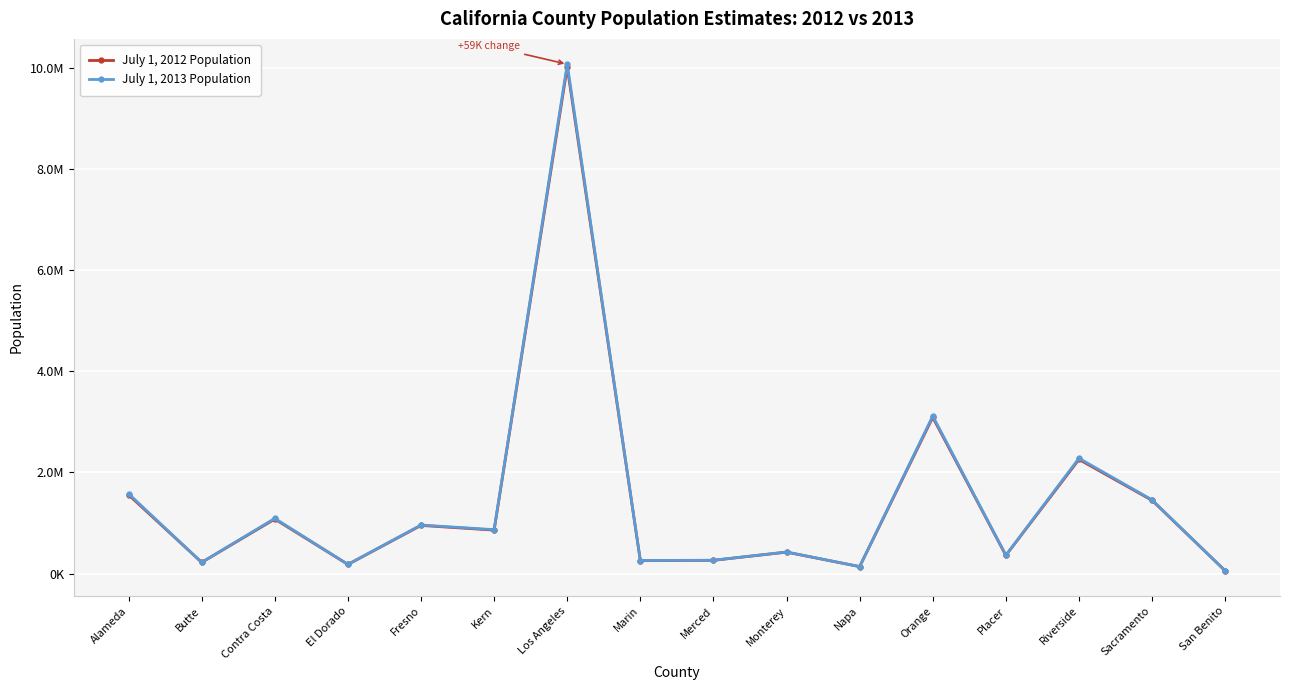

Does the chart have visible grid lines?

Yes